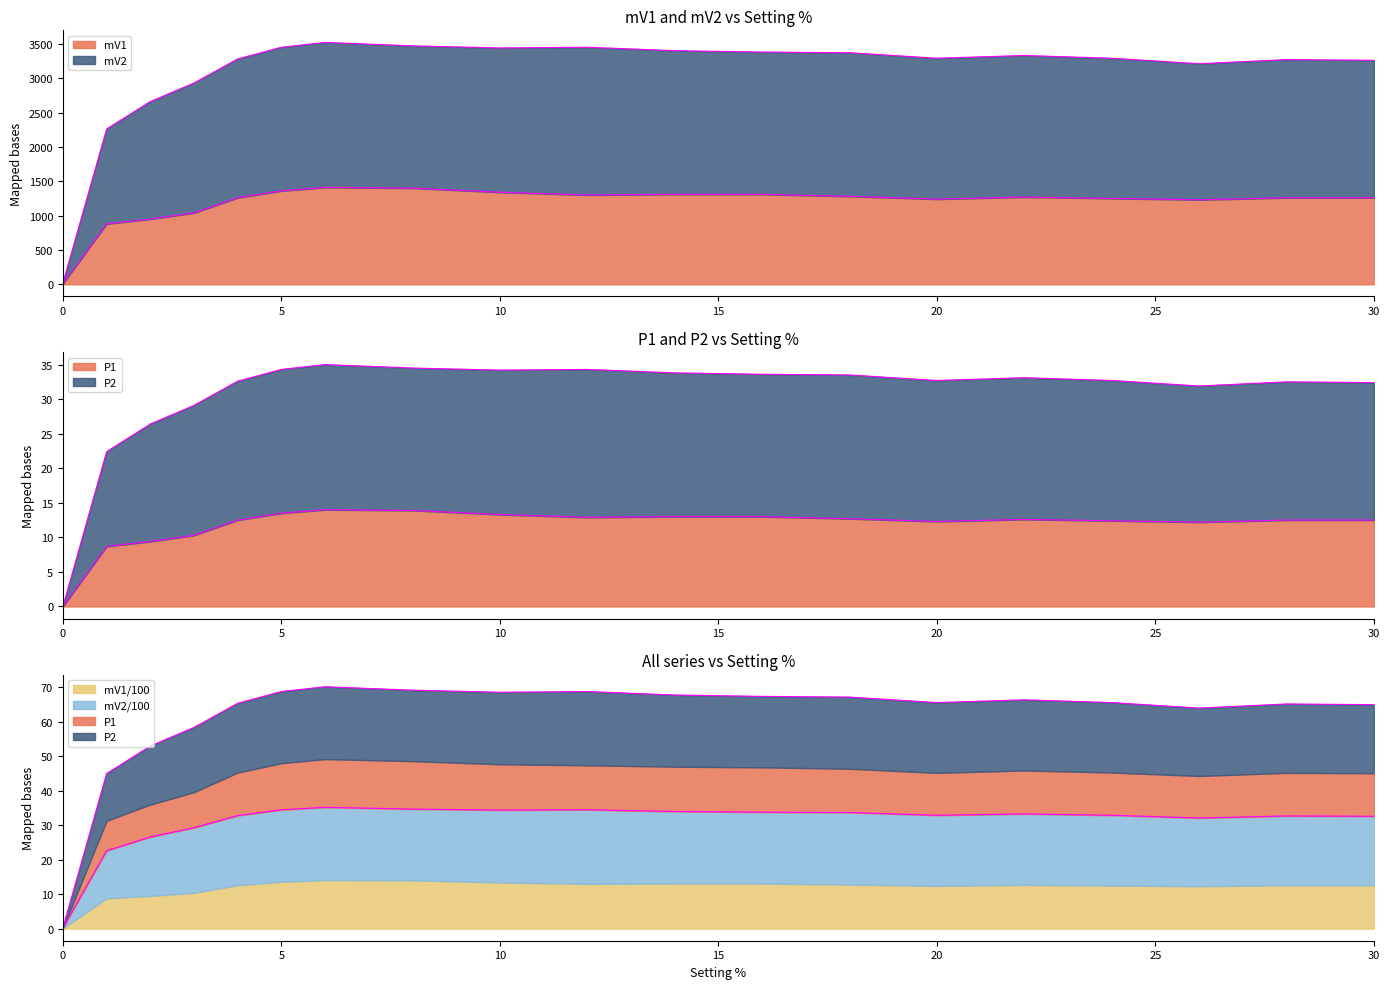

What is the minimum value for mV1?

10.0